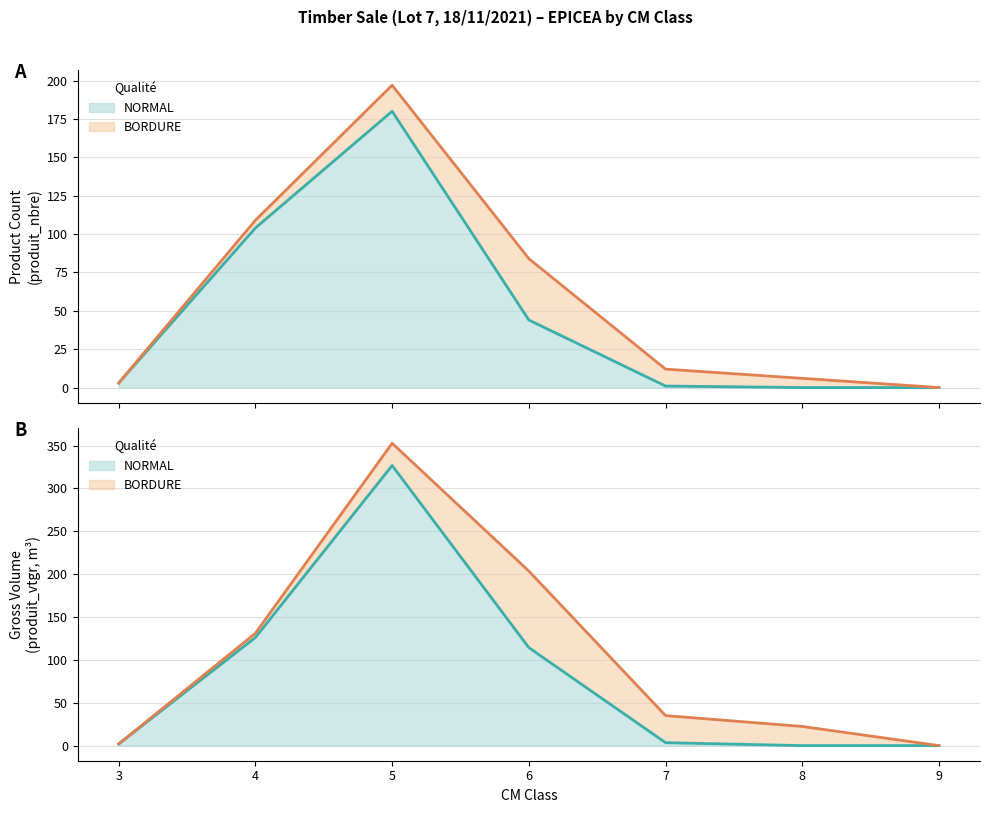

After their last crossing, which series has the higher values: produit_vtgr or produit_nbre?

produit_vtgr